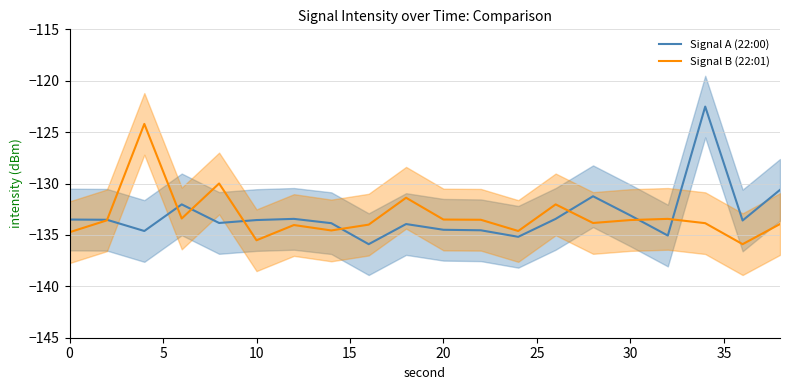

Which series has the largest total across all categories?

Signal A (22:00)